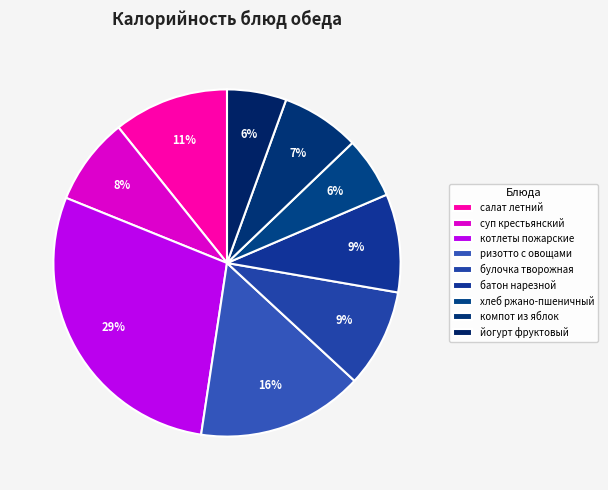

Is it true that йогурт фруктовый is 1% of the pie?

False